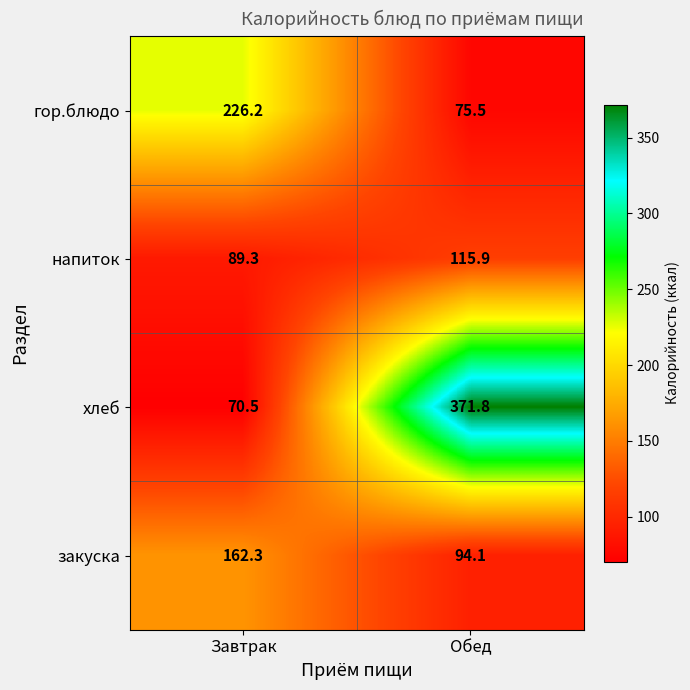

Is it true that закуска equals 94.1 at Обед?

True